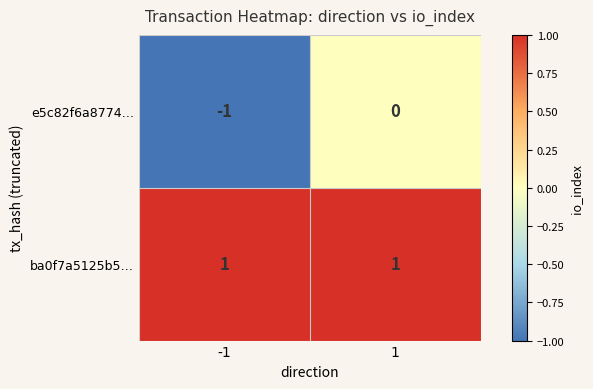

What is the greatest value displayed?

1